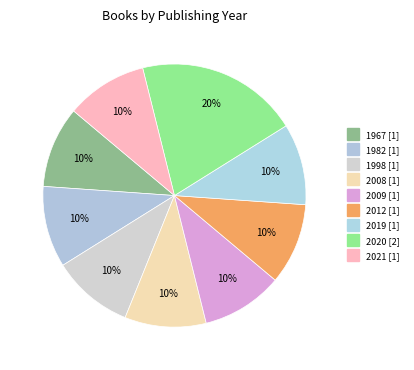

Is there any slice that represents more than half of the pie?

No